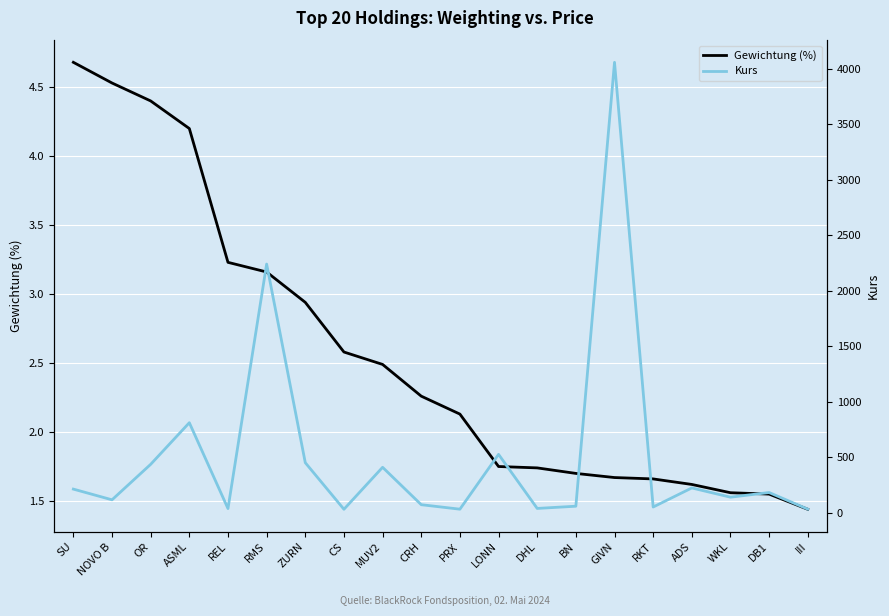

Reading left to right, transcribe all the data shown in this chart.

Gewichtung (%): 4.7	4.5	4.4	4.2	3.2	3.2	2.9	2.6	2.5	2.3	2.1	1.8	1.7	1.7	1.7	1.7	1.6	1.6	1.6	1.4
Kurs: 213.5	117.1	436.7	811.4	38.4	2240.0	451.4	31.9	409.9	73.1	32.7	526.4	39.5	59.5	4056.8	52.2	224.0	140.8	182.8	33.2